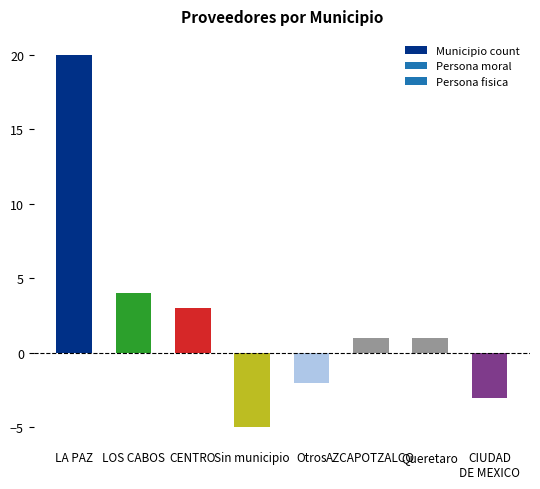

The chart shows a value of 4 at CENTRO. True or false?

False